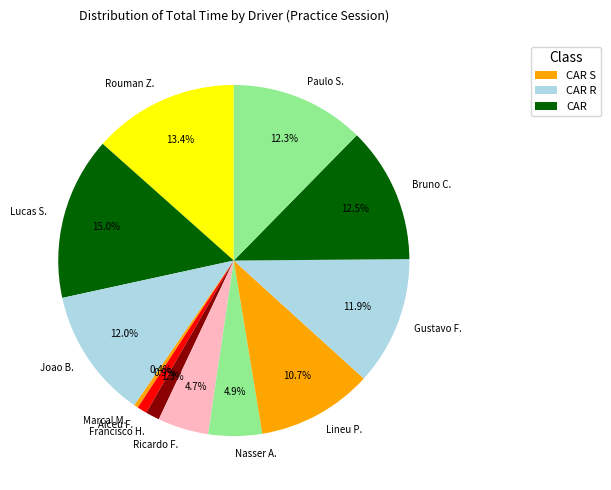

Count the number of slices in the pie.

12